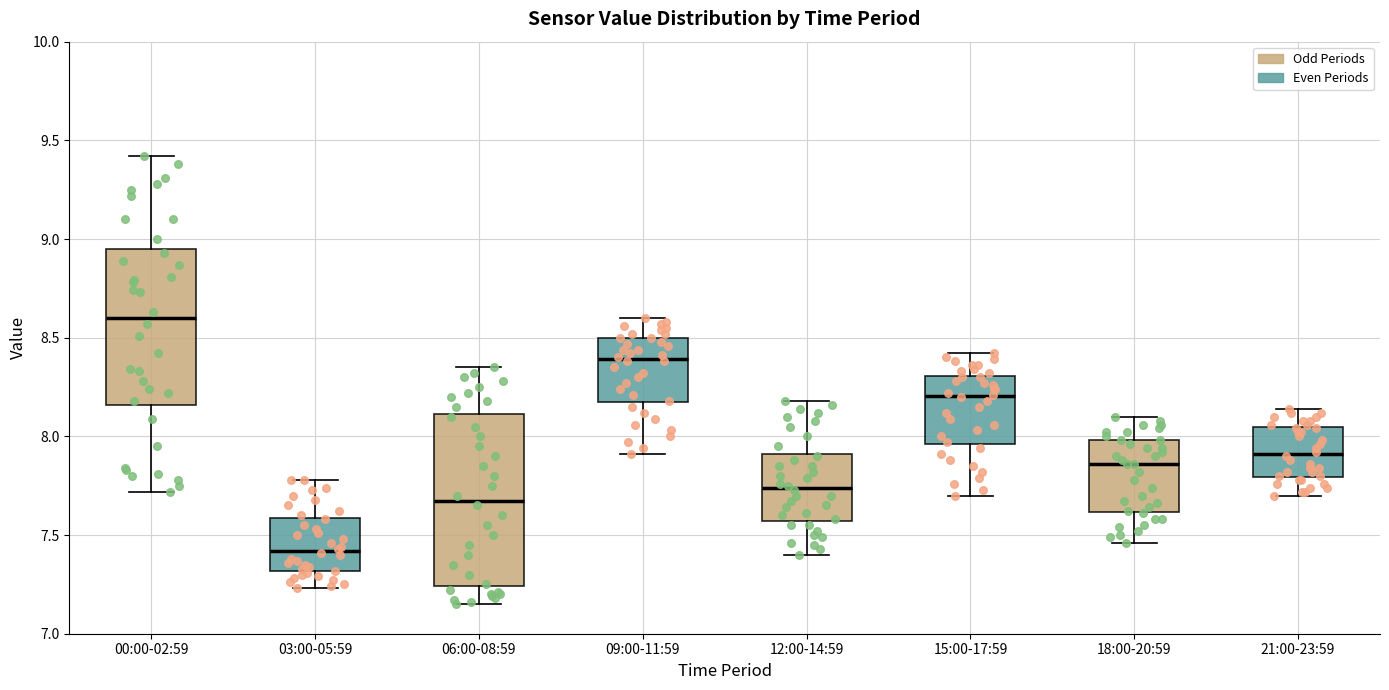

Reading left to right, transcribe this box plot: for each box, give where its median line is, the range the box spans, and where its two whiskers end, as read against the y-axis. The values are not printed on the chart, so give them approximately, as read against the axis.

00:00-02:59: median 8.60, box 8.15 to 8.95, whiskers 7.70 to 9.40
03:00-05:59: median 7.40, box 7.30 to 7.60, whiskers 7.25 to 7.80
06:00-08:59: median 7.70, box 7.25 to 8.10, whiskers 7.15 to 8.35
09:00-11:59: median 8.40, box 8.15 to 8.50, whiskers 7.90 to 8.60
12:00-14:59: median 7.75, box 7.55 to 7.90, whiskers 7.40 to 8.20
15:00-17:59: median 8.20, box 7.95 to 8.30, whiskers 7.70 to 8.40
18:00-20:59: median 7.85, box 7.60 to 8.00, whiskers 7.45 to 8.10
21:00-23:59: median 7.90, box 7.80 to 8.05, whiskers 7.70 to 8.15